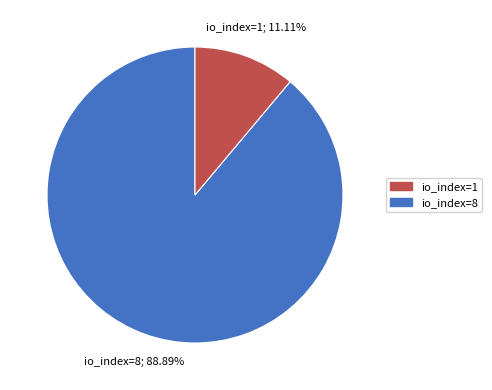

What is the ratio of the value at io_index=1 to the value at io_index=8?

8.0